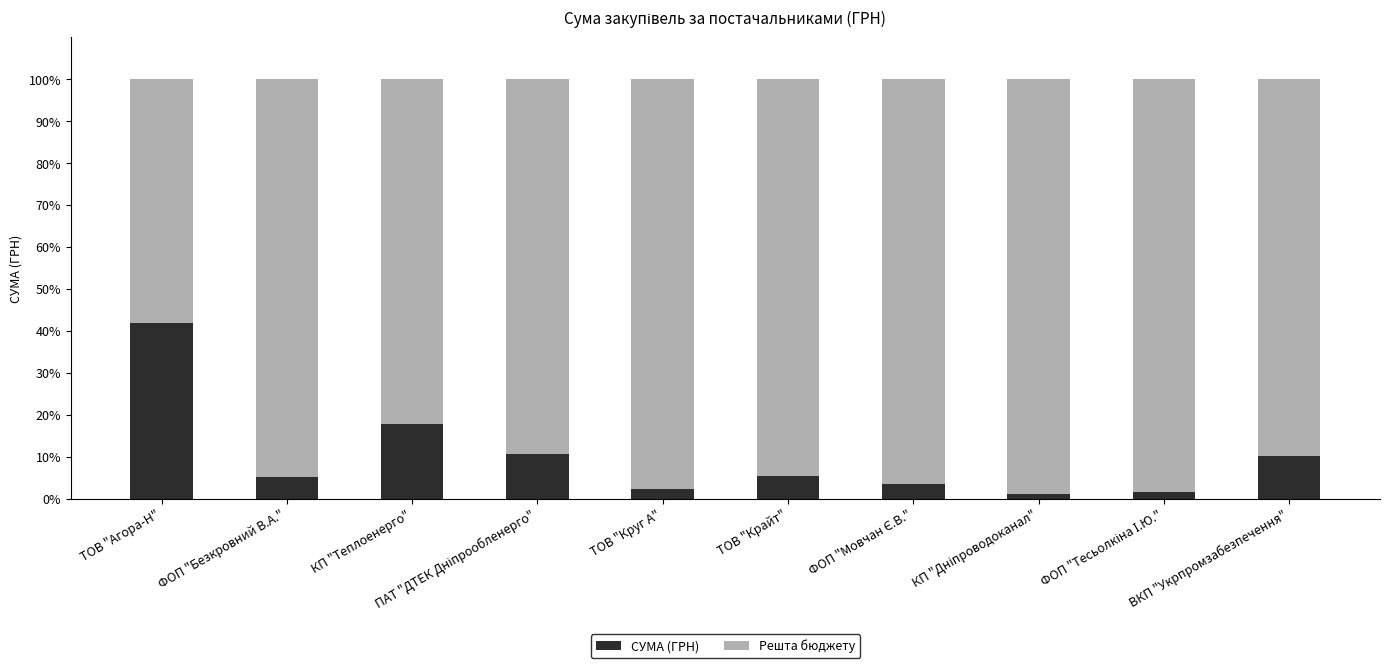

What is the total value across all series at ВКП "Укрпромзабезпечення"?

100.0